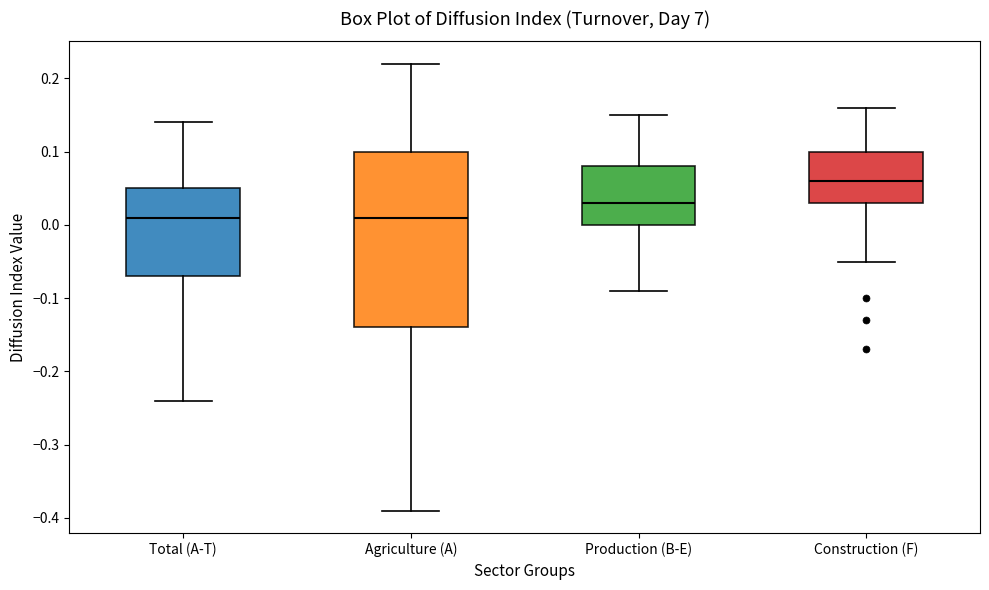

Where is the upper edge of the box for Agriculture (A) on the y-axis? The values are not printed on the chart, so give them approximately, as read against the axis.

0.10